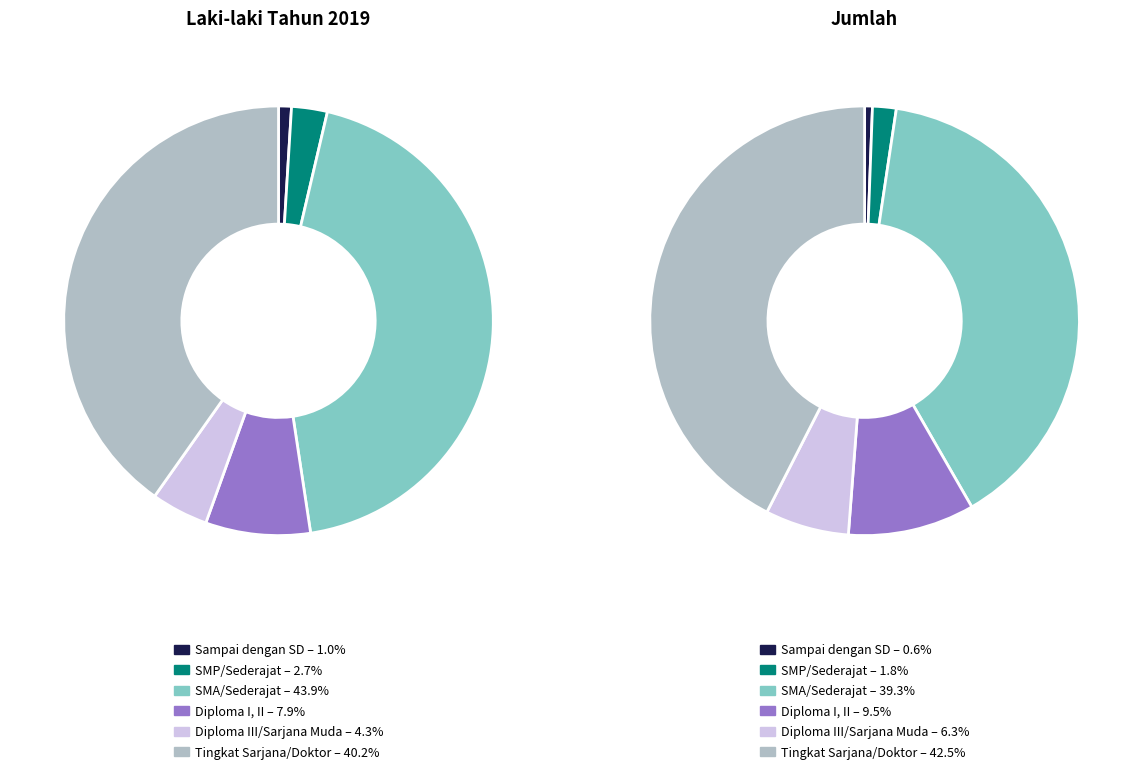

What percentage is the Sampai dengan SD slice, to the nearest percent?

1%